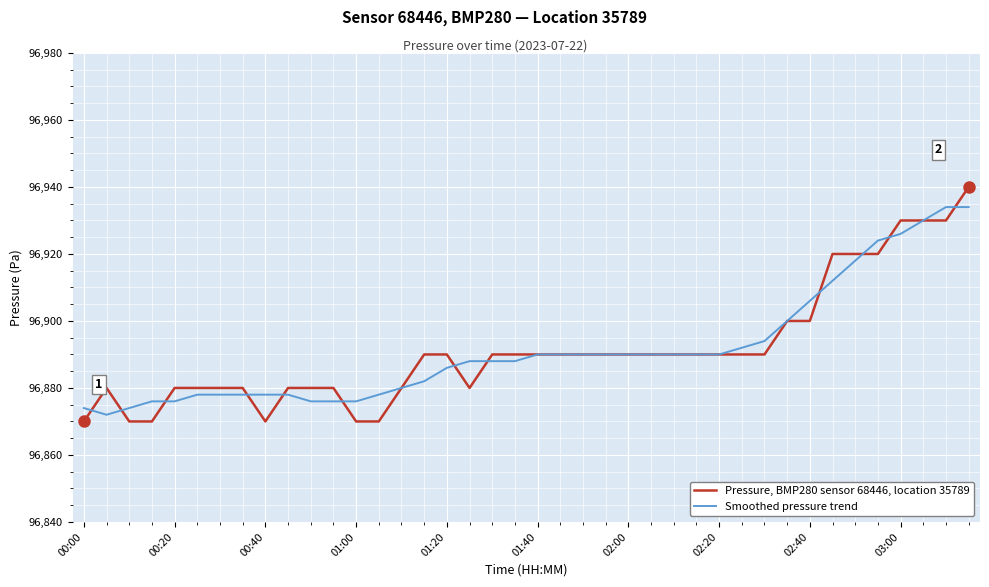

Which series has the largest range (max minus min)?

Pressure, BMP280 sensor 68446, location 35789